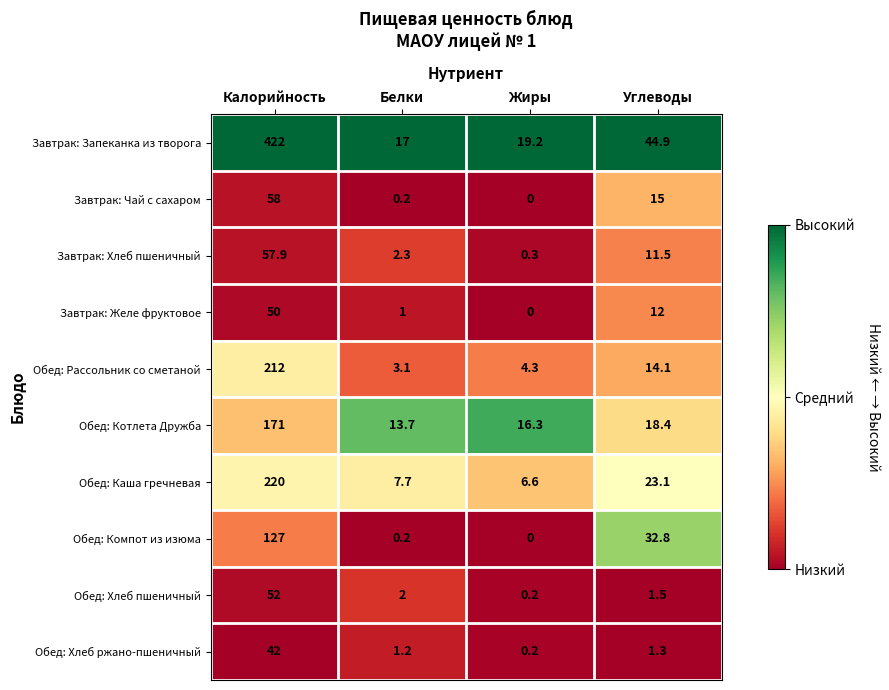

What is the difference between the second highest and minimum values in the Обед: Котлета Дружба series?

4.7